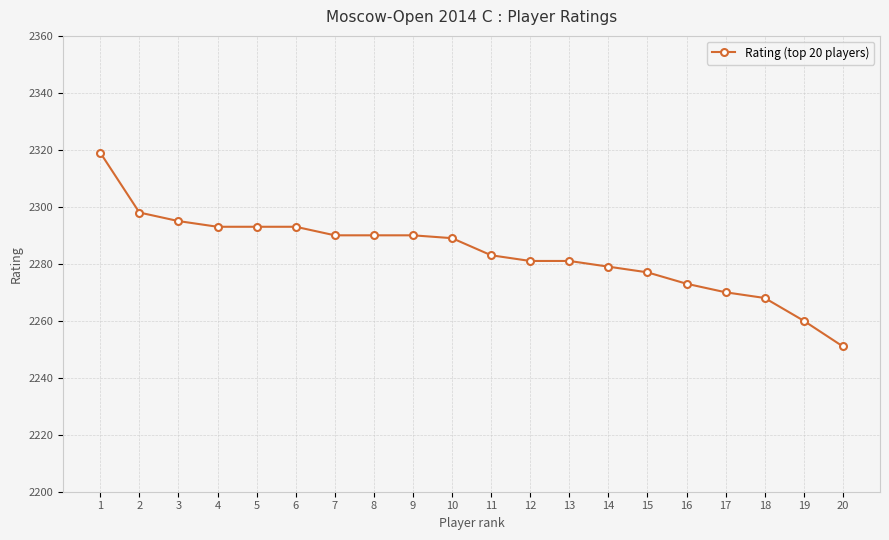

At which category does the chart reach its minimum across all series?

20